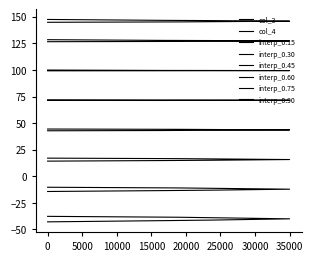

True or false: col_3 and col_4 intersect in this chart.

False